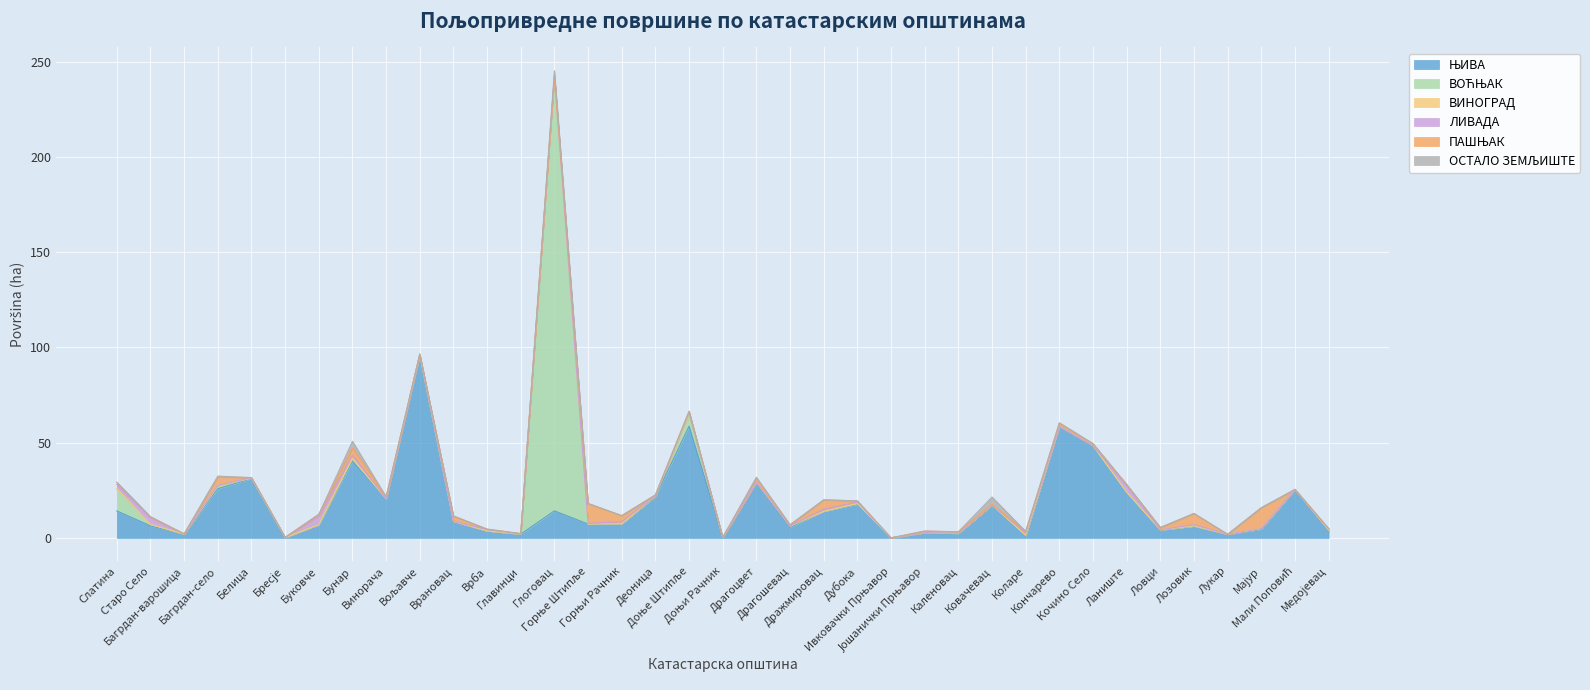

Reading left to right, extract all data points from this chart.

ЊИВА: Слатина=14.2	Старо Село=6.3	Багрдан-варошица=2.0	Багрдан-село=25.9	Белица=31.2	Бресје=0.1	Буковче=7.0	Бунар=40.4	Винорача=20.5	Вољавче=96.0	Врановац=8.7	Врба=3.7	Главинци=2.0	Глоговац=14.2	Горње Штипље=7.3	Горњи Рачник=7.3	Деоница=21.6	Доње Штипље=58.7	Доњи Рачник=0.2	Драгоцвет=29.2	Драгошевац=5.5	Дражмировац=14.0	Дубока=17.7	Ивковачки Прњавор=0.0	Јошанички Прњавор=2.7	Каленовац=2.4	Ковачевац=17.2	Коларе=0.8	Кончарево=58.6	Кочино Село=48.5	Ланиште=23.7	Ловци=4.1	Лозовик=6.2	Лукар=1.9	Мајур=4.5	Мали Поповић=25.5	Медојевац=4.1
ВОЋЊАК: Слатина=11.7	Старо Село=0.8	Багрдан-варошица=0.0	Багрдан-село=1.1	Белица=0.2	Бресје=0.0	Буковче=0.0	Бунар=1.1	Винорача=0.0	Вољавче=0.0	Врановац=0.0	Врба=0.0	Главинци=0.0	Глоговац=228.4	Горње Штипље=0.0	Горњи Рачник=0.1	Деоница=0.3	Доње Штипље=5.4	Доњи Рачник=0.0	Драгоцвет=0.1	Драгошевац=0.5	Дражмировац=0.0	Дубока=0.3	Ивковачки Прњавор=0.0	Јошанички Прњавор=0.0	Каленовац=0.0	Ковачевац=0.0	Коларе=0.5	Кончарево=0.0	Кочино Село=0.0	Ланиште=0.3	Ловци=0.1	Лозовик=0.0	Лукар=0.0	Мајур=0.3	Мали Поповић=0.0	Медојевац=0.0
ВИНОГРАД: Слатина=0.0	Старо Село=0.0	Багрдан-варошица=0.0	Багрдан-село=0.7	Белица=0.0	Бресје=0.0	Буковче=0.0	Бунар=0.4	Винорача=0.0	Вољавче=0.0	Врановац=0.0	Врба=0.0	Главинци=0.1	Глоговац=0.0	Горње Штипље=0.0	Горњи Рачник=0.0	Деоница=0.0	Доње Штипље=1.6	Доњи Рачник=0.0	Драгоцвет=0.0	Драгошевац=0.1	Дражмировац=0.0	Дубока=0.0	Ивковачки Прњавор=0.0	Јошанички Прњавор=0.0	Каленовац=0.1	Ковачевац=0.1	Коларе=0.0	Кончарево=0.0	Кочино Село=0.0	Ланиште=0.0	Ловци=0.1	Лозовик=0.3	Лукар=0.0	Мајур=0.1	Мали Поповић=0.0	Медојевац=0.0
ЛИВАДА: Слатина=2.2	Старо Село=3.5	Багрдан-варошица=0.0	Багрдан-село=0.0	Белица=0.3	Бресје=0.0	Буковче=4.5	Бунар=1.7	Винорача=0.0	Вољавче=0.0	Врановац=0.0	Врба=0.6	Главинци=0.0	Глоговац=0.0	Горње Штипље=0.3	Горњи Рачник=1.1	Деоница=0.0	Доње Штипље=0.1	Доњи Рачник=0.0	Драгоцвет=0.1	Драгошевац=0.0	Дражмировац=1.1	Дубока=0.8	Ивковачки Прњавор=0.0	Јошанички Прњавор=0.0	Каленовац=0.0	Ковачевац=0.0	Коларе=1.2	Кончарево=0.0	Кочино Село=0.0	Ланиште=3.6	Ловци=0.0	Лозовик=0.5	Лукар=0.0	Мајур=0.0	Мали Поповић=0.0	Медојевац=0.7
ПАШЊАК: Слатина=1.2	Старо Село=0.5	Багрдан-варошица=0.2	Багрдан-село=4.3	Белица=0.0	Бресје=0.1	Буковче=0.8	Бунар=3.7	Винорача=1.1	Вољавче=0.5	Врановац=2.8	Врба=0.3	Главинци=0.2	Глоговац=0.1	Горње Штипље=10.4	Горњи Рачник=3.2	Деоница=0.5	Доње Штипље=0.7	Доњи Рачник=0.0	Драгоцвет=2.1	Драгошевац=0.7	Дражмировац=4.8	Дубока=0.6	Ивковачки Прњавор=0.0	Јошанички Прњавор=0.9	Каленовац=0.7	Ковачевац=0.1	Коларе=0.9	Кончарево=1.6	Кочино Село=0.9	Ланиште=0.5	Ловци=1.2	Лозовик=5.9	Лукар=0.0	Мајур=10.9	Мали Поповић=0.0	Медојевац=0.1
ОСТАЛО ЗЕМЉИШТЕ: Слатина=0.0	Старо Село=0.0	Багрдан-варошица=0.0	Багрдан-село=0.5	Белица=0.0	Бресје=0.0	Буковче=0.0	Бунар=3.5	Винорача=0.0	Вољавче=0.0	Врановац=0.0	Врба=0.0	Главинци=0.0	Глоговац=2.5	Горње Штипље=0.1	Горњи Рачник=0.0	Деоница=0.0	Доње Штипље=0.0	Доњи Рачник=0.0	Драгоцвет=0.4	Драгошевац=0.0	Дражмировац=0.0	Дубока=0.1	Ивковачки Прњавор=0.0	Јошанички Прњавор=0.0	Каленовац=0.0	Ковачевац=4.0	Коларе=0.0	Кончарево=0.3	Кочино Село=0.1	Ланиште=0.0	Ловци=0.0	Лозовик=0.0	Лукар=0.0	Мајур=0.0	Мали Поповић=0.0	Медојевац=0.0